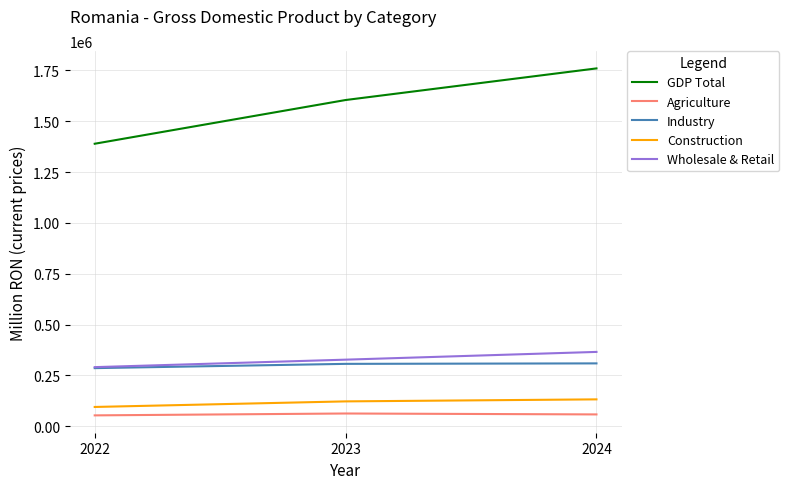

How many lines are shown in the chart?

5